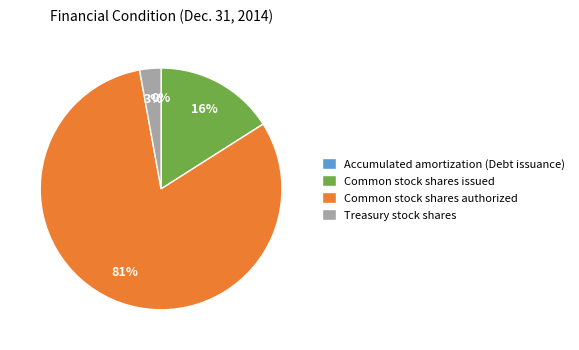

To the nearest percent, what is the difference between the Common stock shares authorized and Common stock shares issued slice percentages?

65%